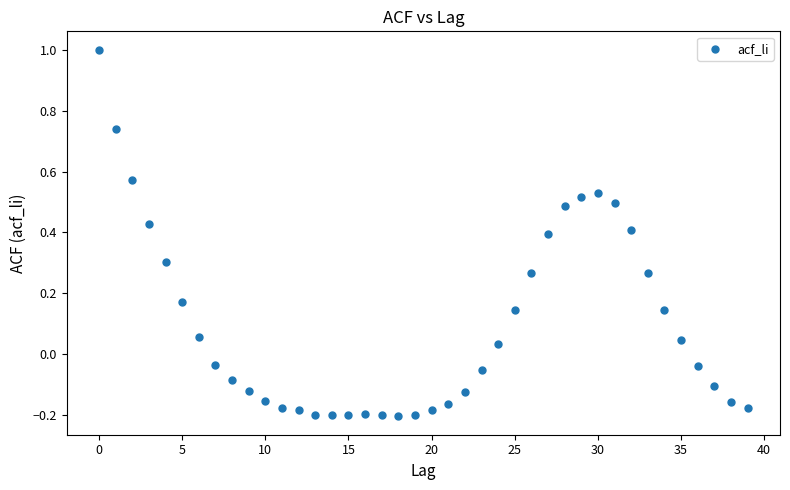

What is the range of Y values (max minus min)?

1.2